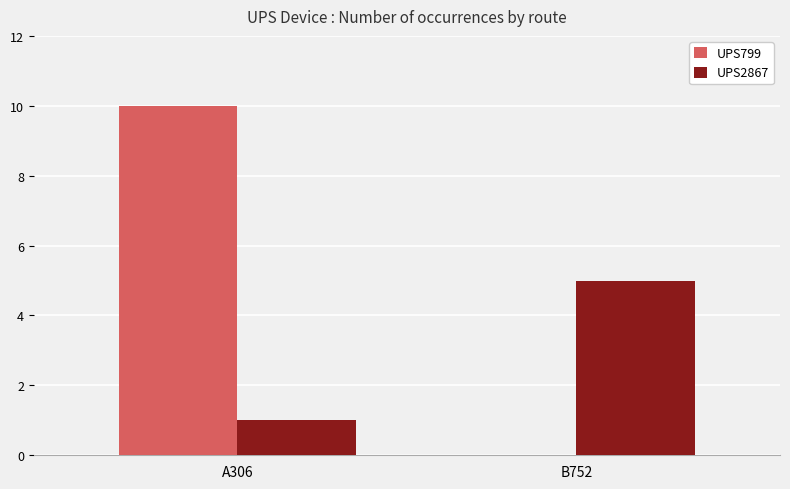

The UPS2867 series shows 1 at A306. True or false?

True